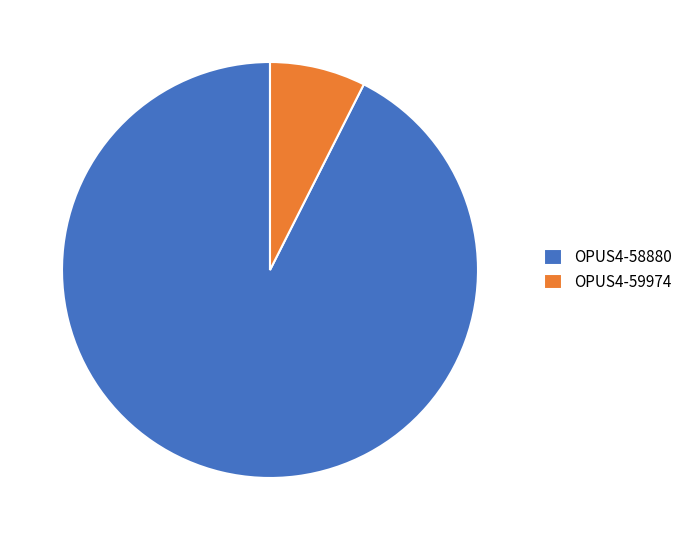

Rank the categories by value from highest to lowest.

OPUS4-58880, OPUS4-59974